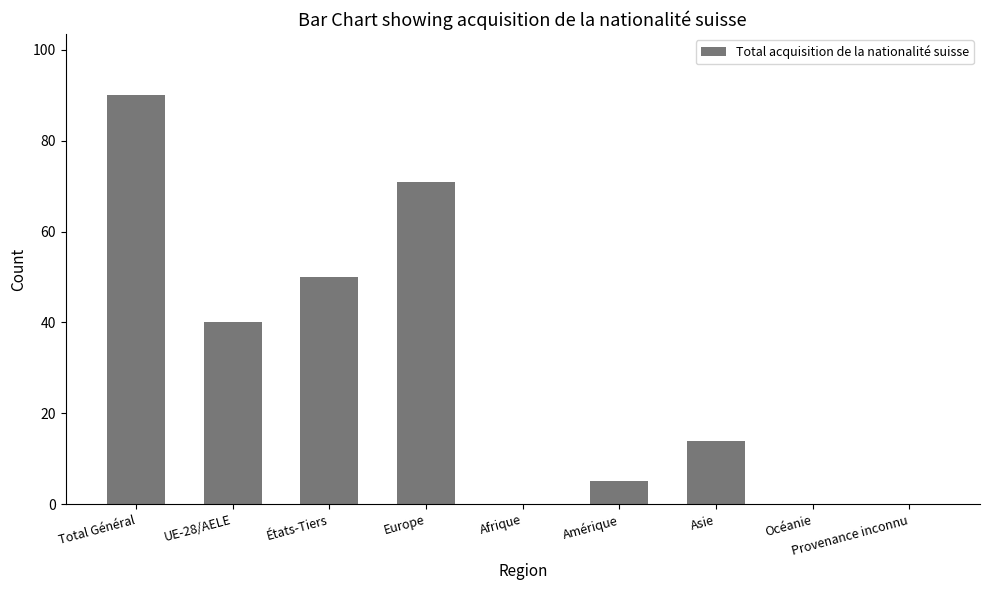

What is the change in value from Amérique to Asie?

+9